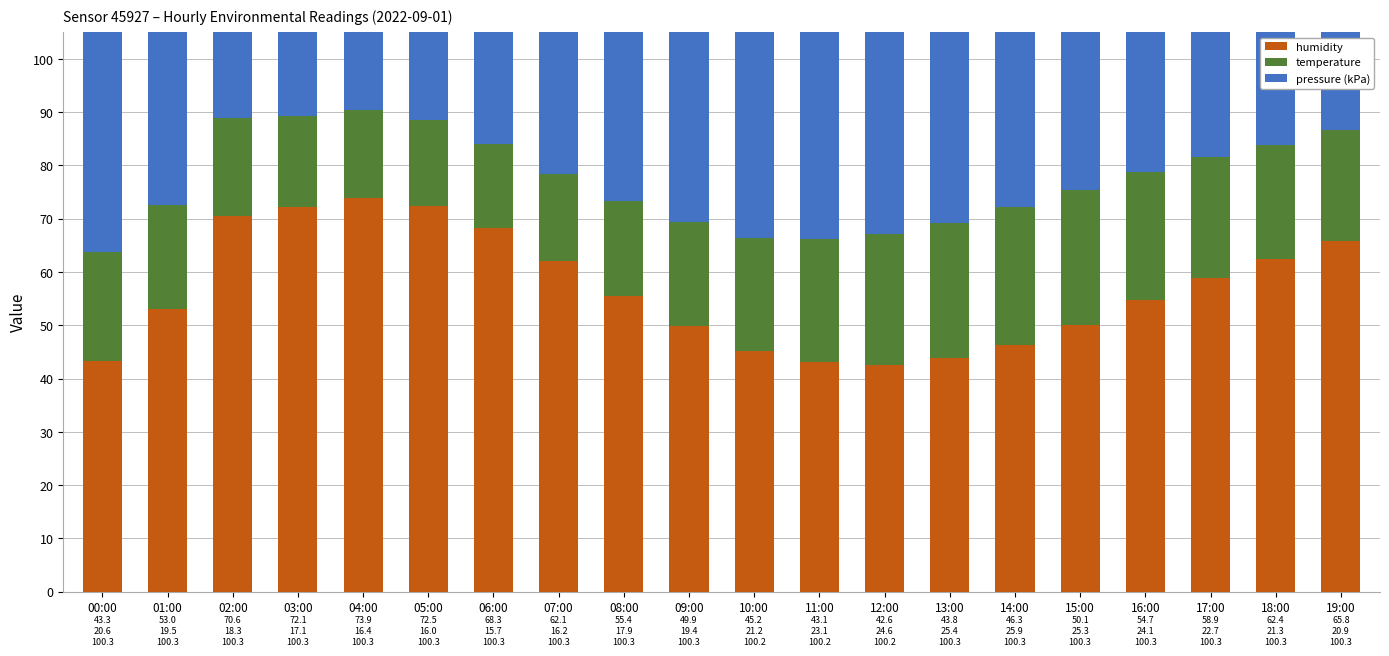

The temperature series shows 11.5 at 01:00. True or false?

False